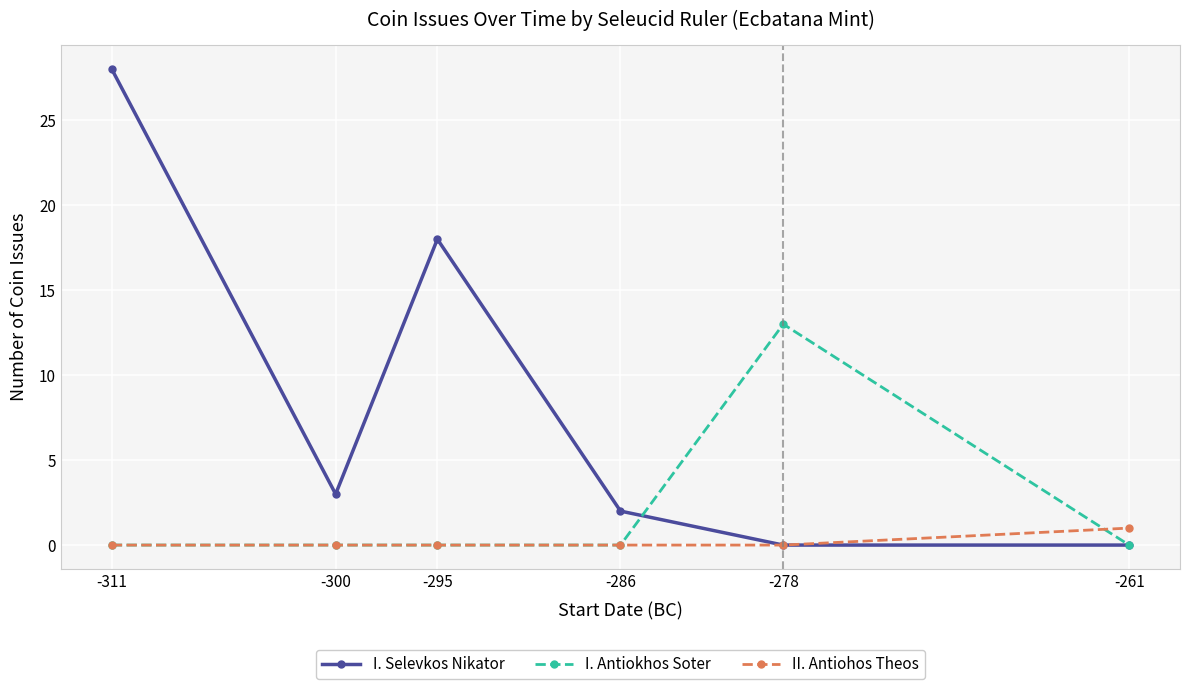

Reading left to right, extract all data points from this chart.

I. Selevkos Nikator: 28	3	18	2	0	0
I. Antiokhos Soter: 0	0	0	0	13	0
II. Antiohos Theos: 0	0	0	0	0	1